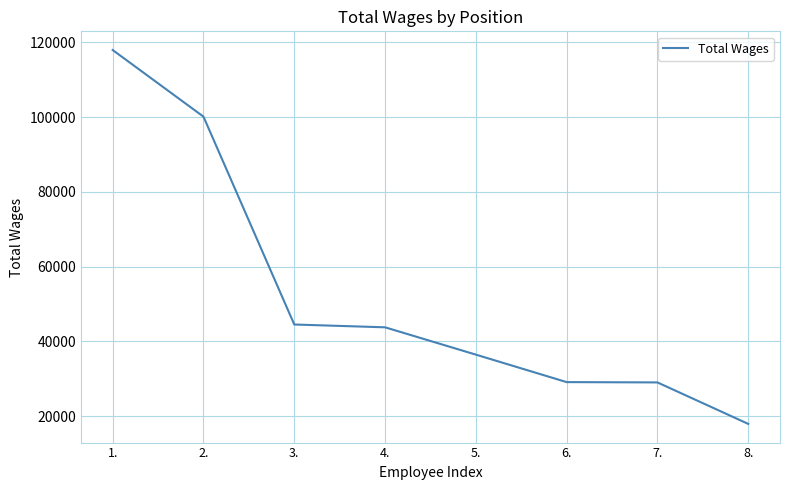

The chart shows a value of 67395 at 4.. True or false?

False